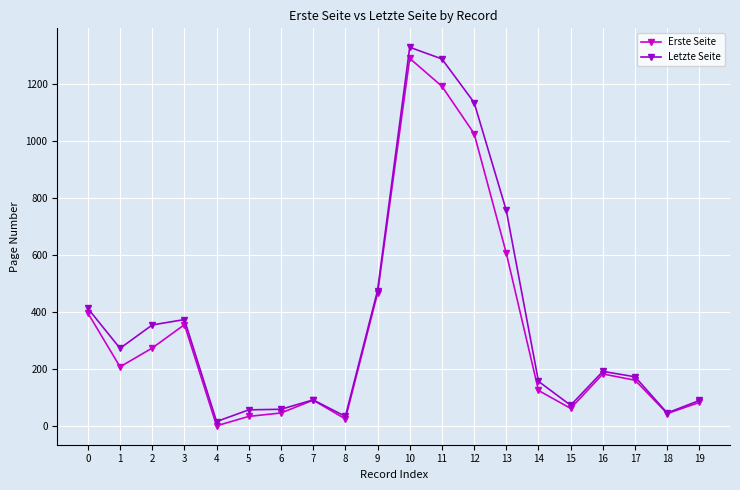

Rank the series by their average value, from highest to lowest.

Letzte Seite, Erste Seite